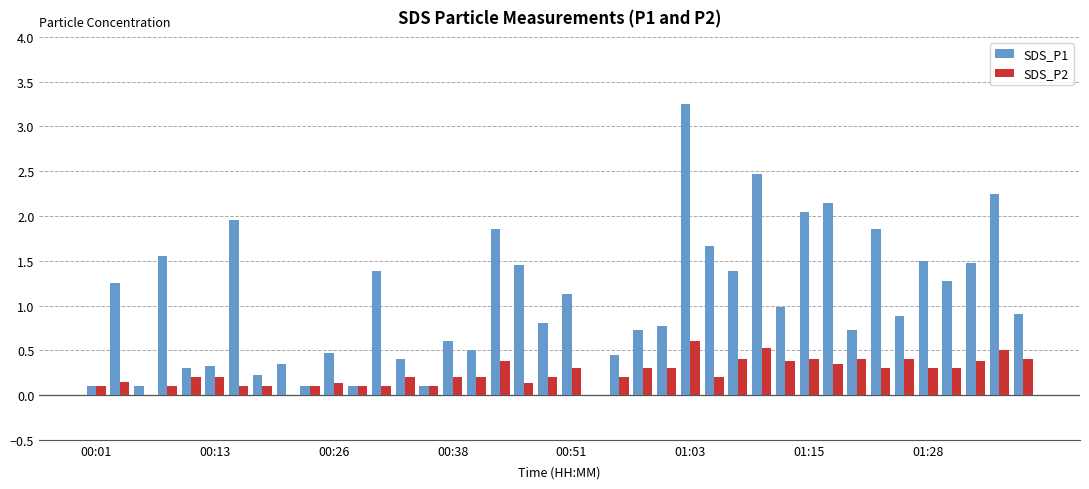

What is the highest value of the SDS_P2 series?

0.6